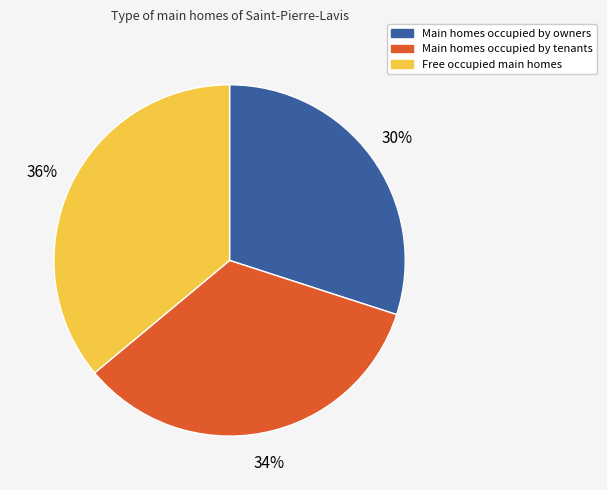

Is there a majority slice in this chart?

No